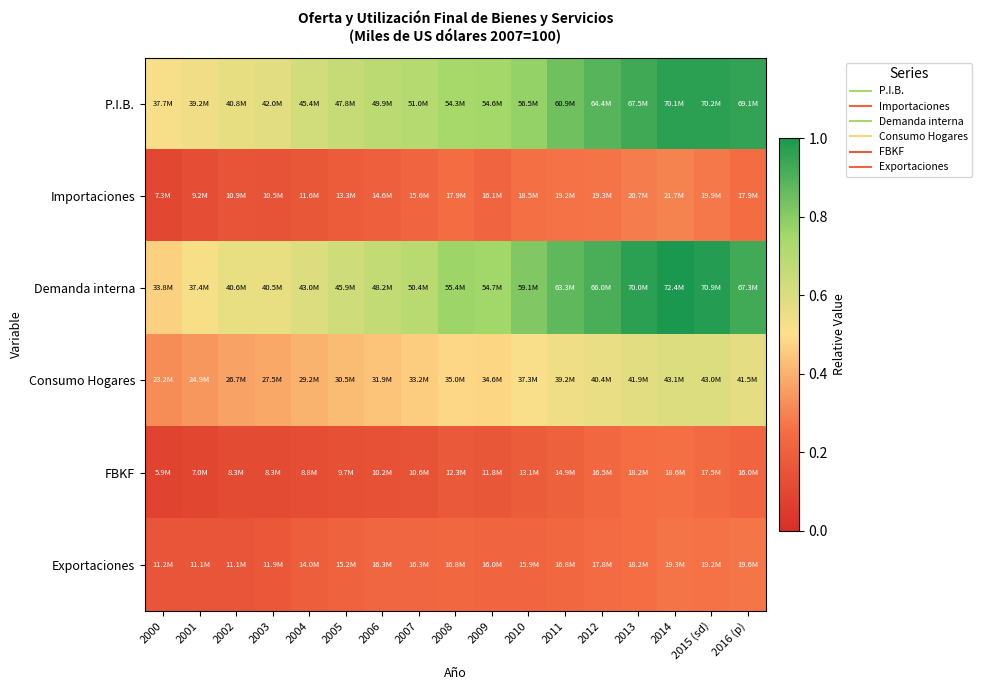

At 2005, list the series in order from smallest to largest.

FBKF, Importaciones, Exportaciones, Consumo Hogares, Demanda interna, P.I.B.